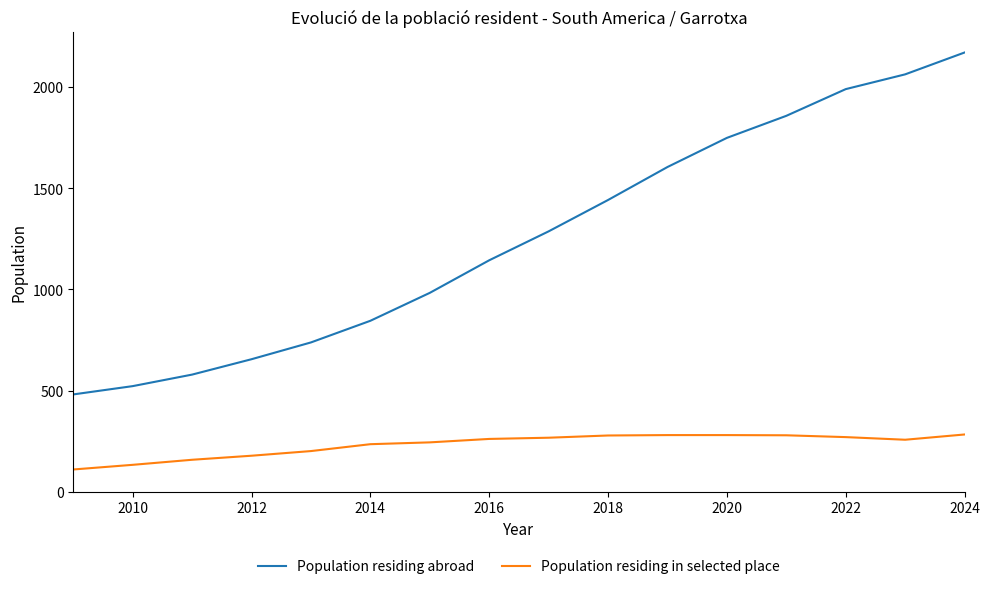

List the series in order of their overall mean, lowest first.

Population residing in selected place, Population residing abroad